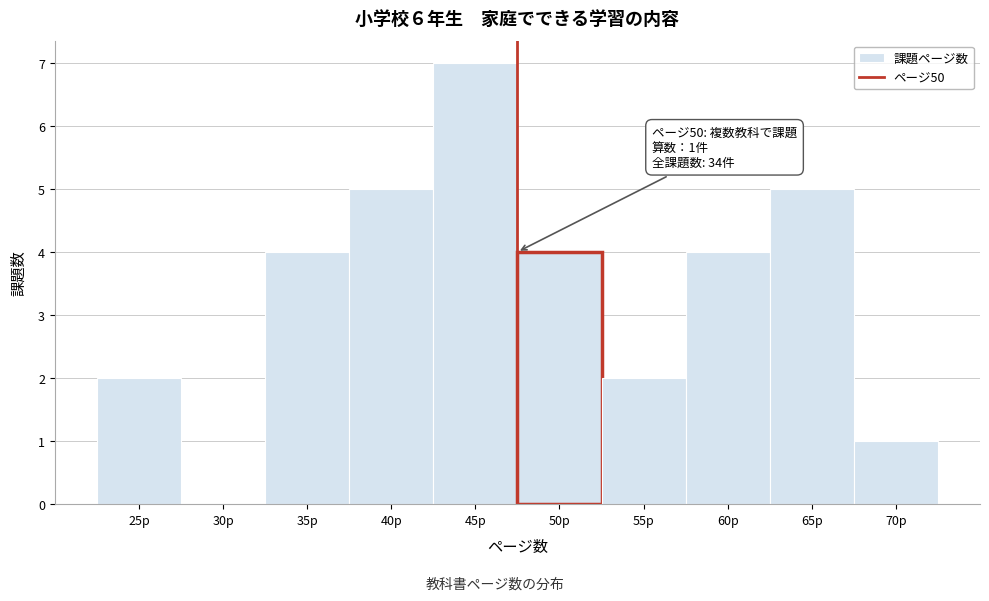

Reading left to right, what are all the values shown in this chart?

25p=2	30p=0	35p=4	40p=5	45p=7	50p=4	55p=2	60p=4	65p=5	70p=1